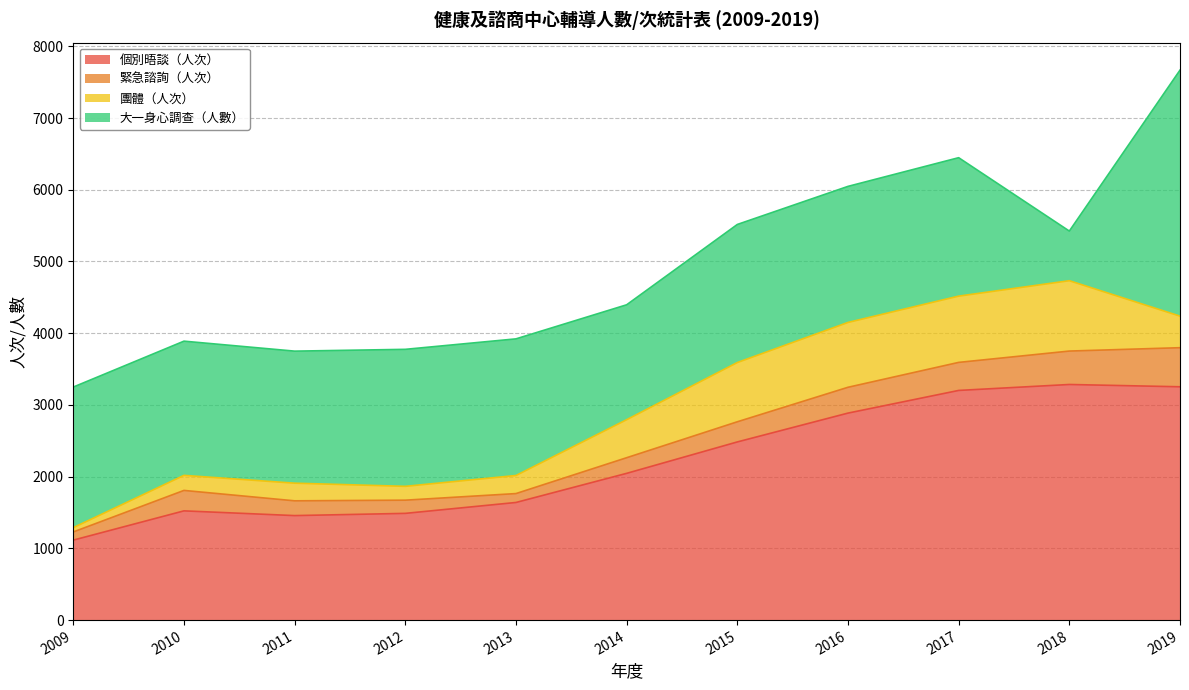

Which series has the widest spread of values?

大一身心調查（人數）